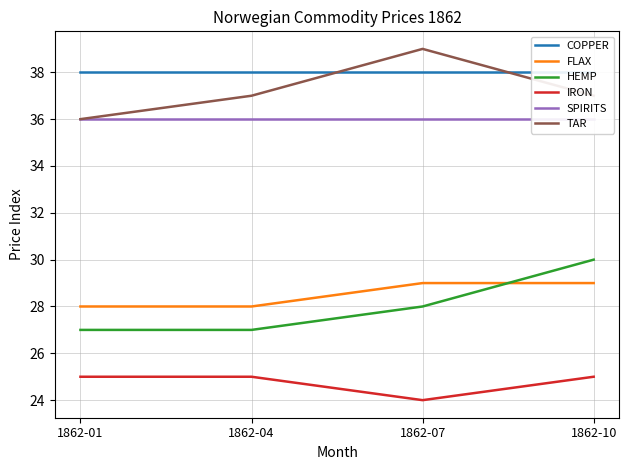

The COPPER series shows 38 at 1862-07. True or false?

True